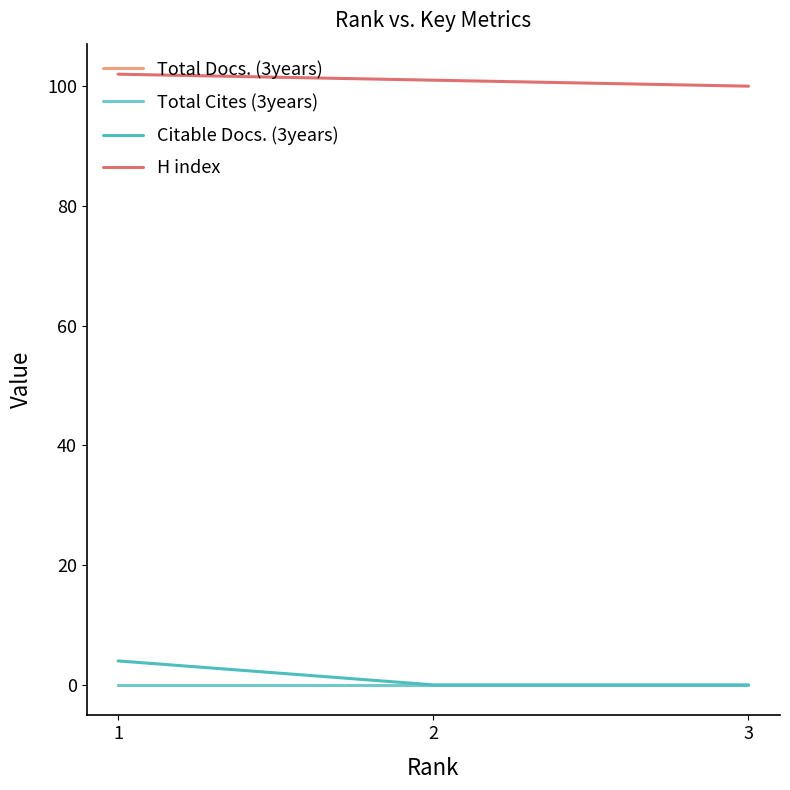

Between 1 and 2, which series saw the biggest shift?

Citable Docs. (3years)